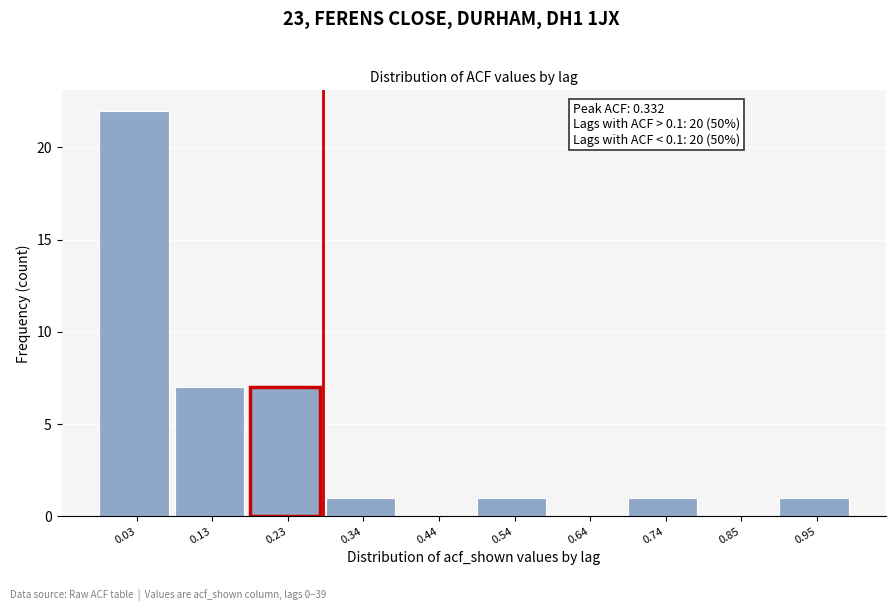

Reading left to right, transcribe all the data shown in this chart.

0.03=22	0.13=7	0.23=7	0.34=1	0.44=0	0.54=1	0.64=0	0.74=1	0.85=0	0.95=1